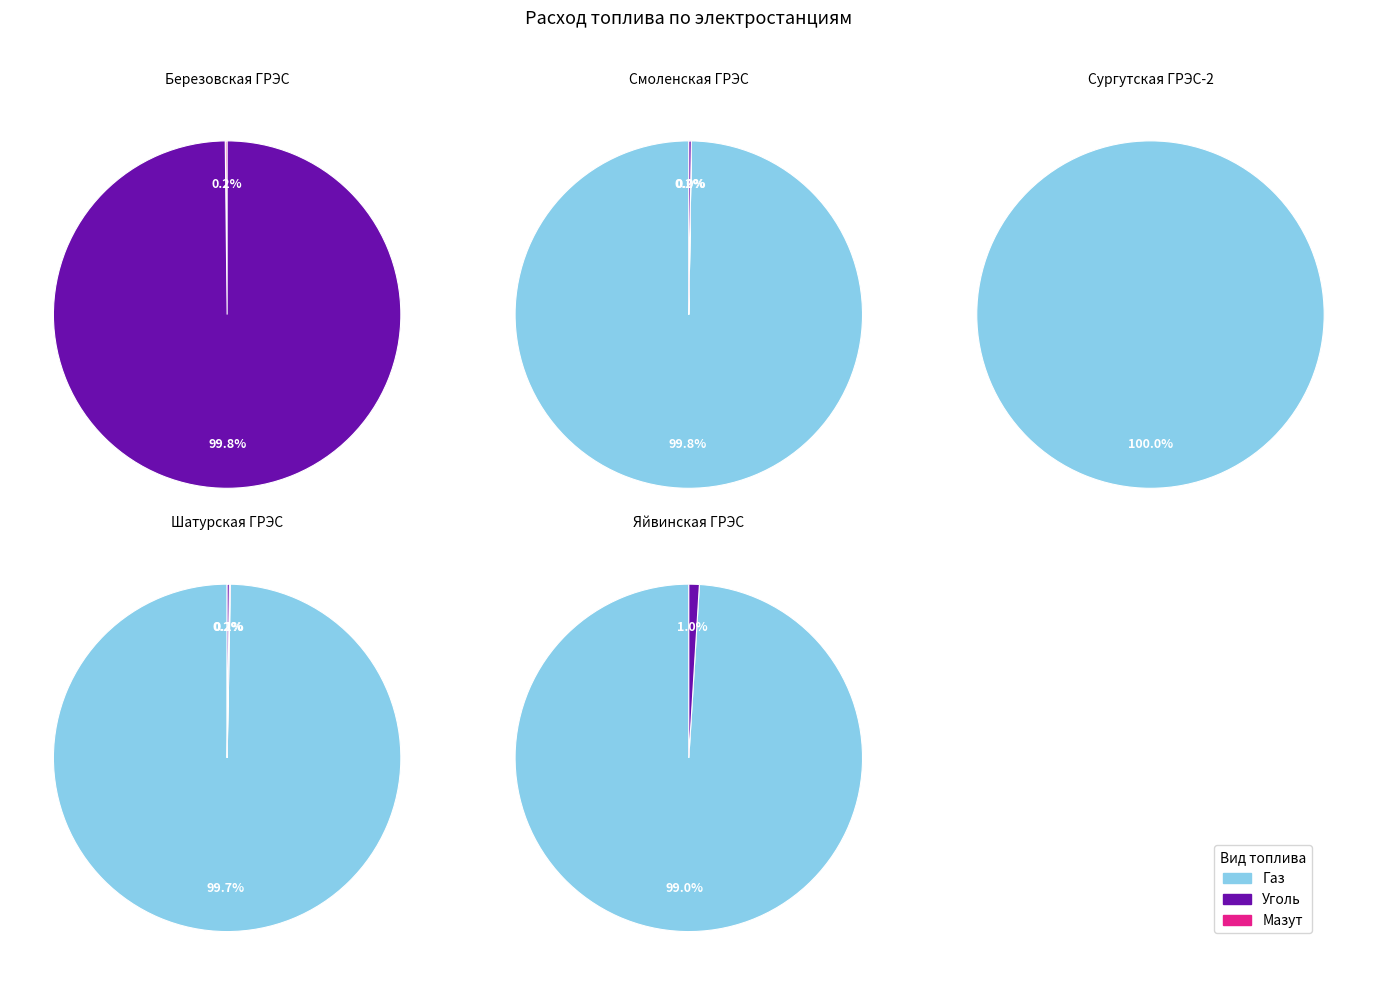

Between 1 and 2, which series saw the biggest shift?

Газ